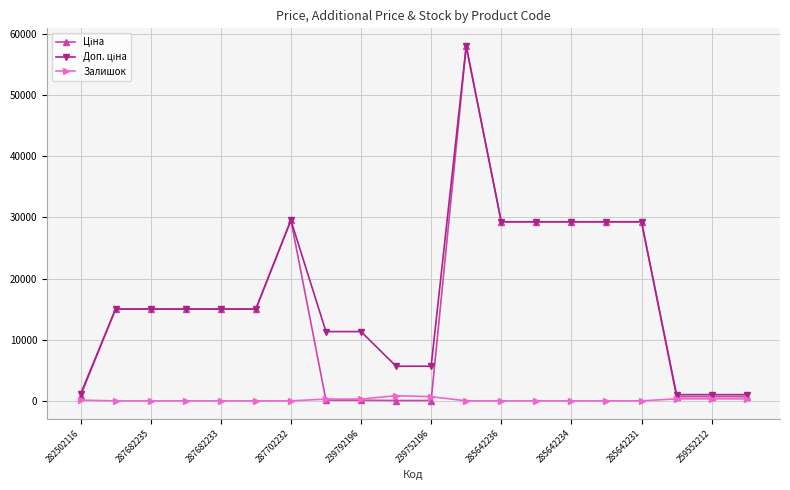

What is the greatest value displayed?

58037.0